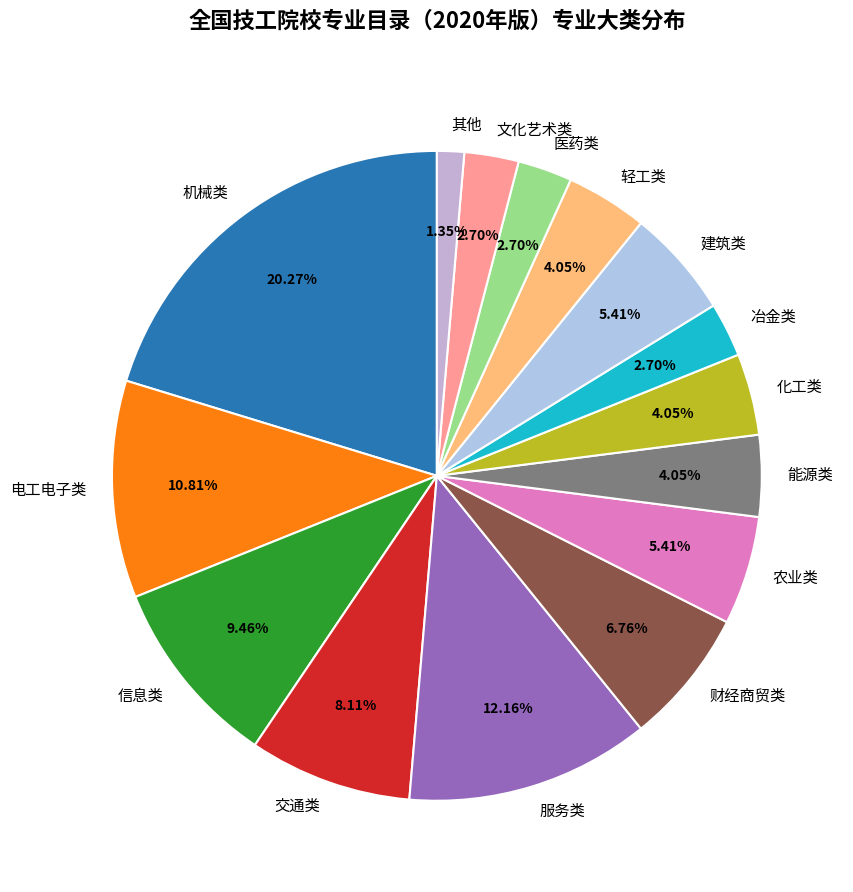

Is the sum of 化工类 and 医药类 greater than half?

No